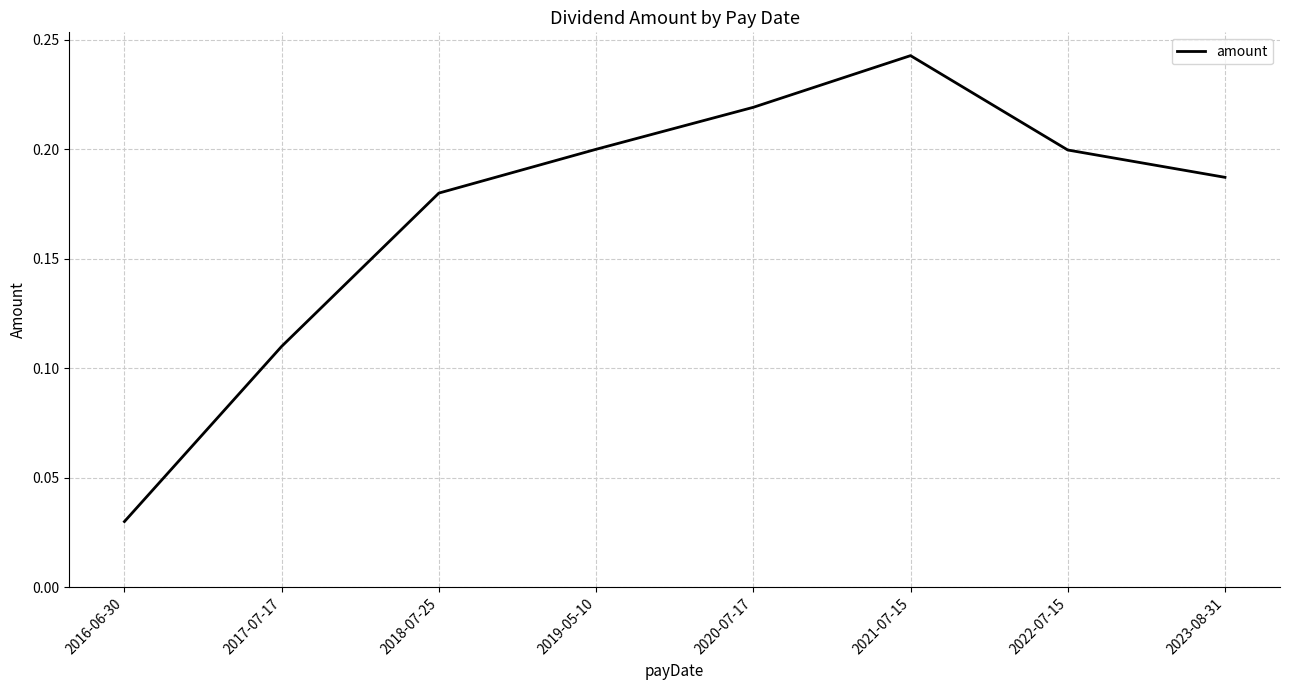

What position from the left is 2018-07-25?

3